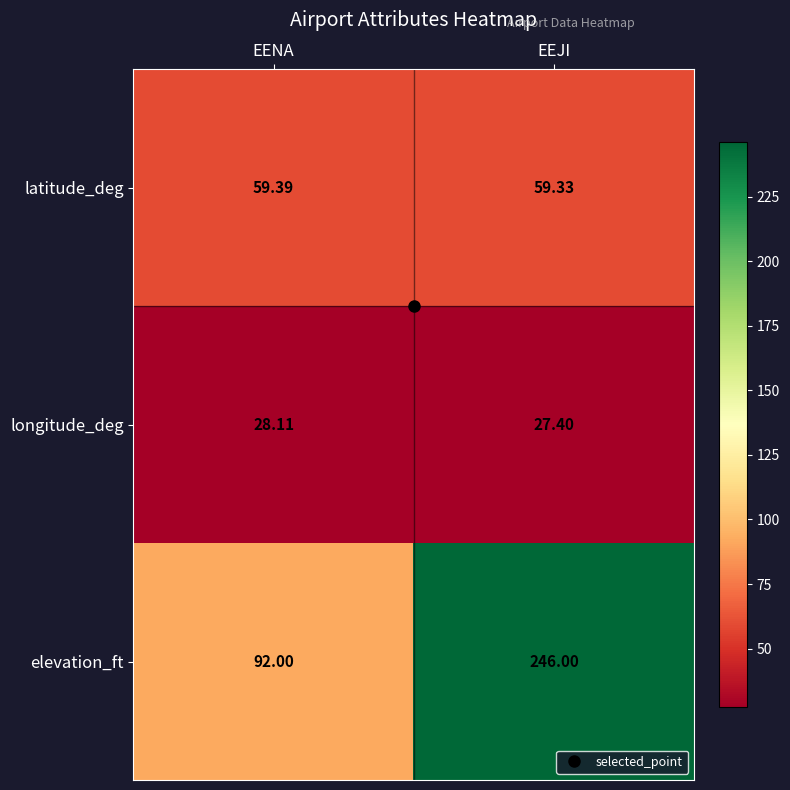

What is the spread (max minus min) of values at EEJI?

218.6